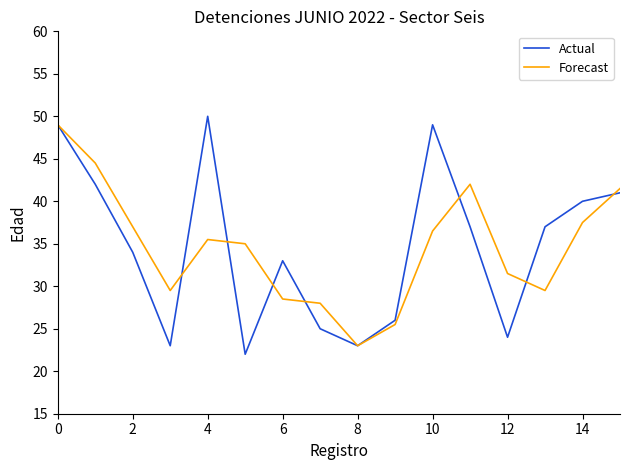

What is the greatest value displayed?

50.0